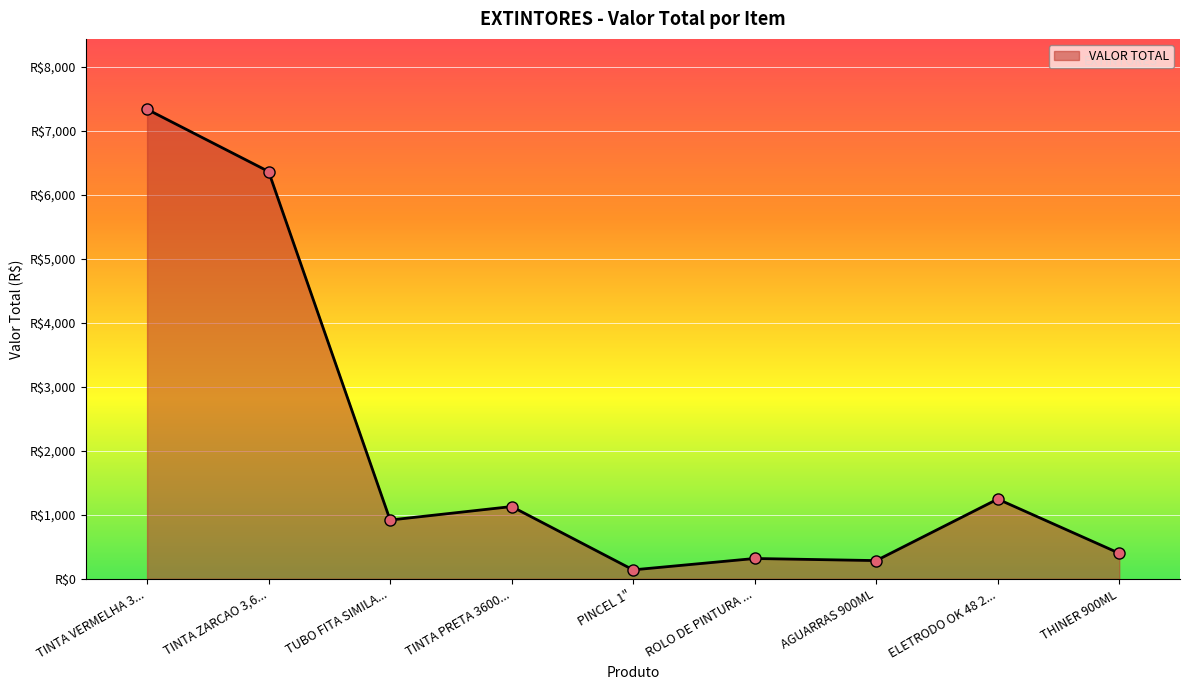

Does the chart have visible grid lines?

Yes